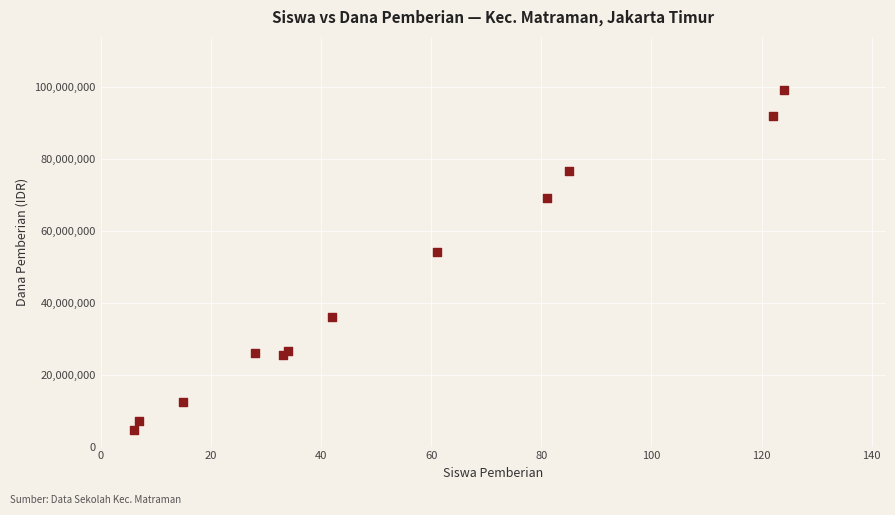

What Y value in the scatter plot is closest to 51750000?

54000000